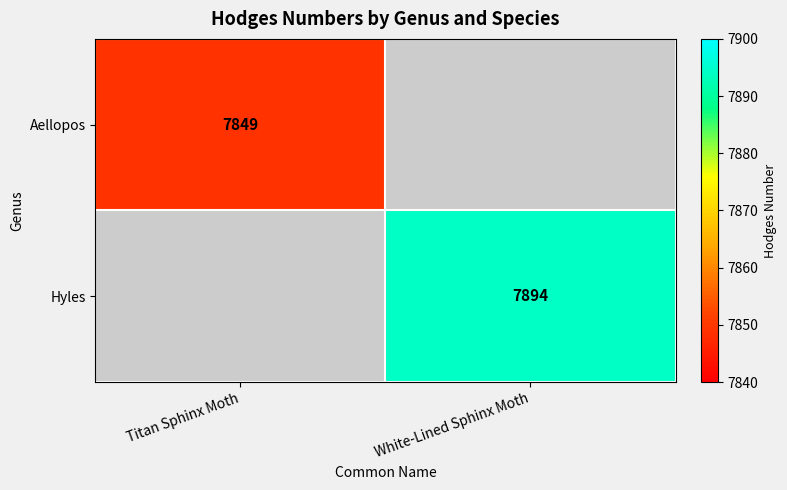

The value of Hyles at White-Lined Sphinx Moth is 12833. True or false?

False